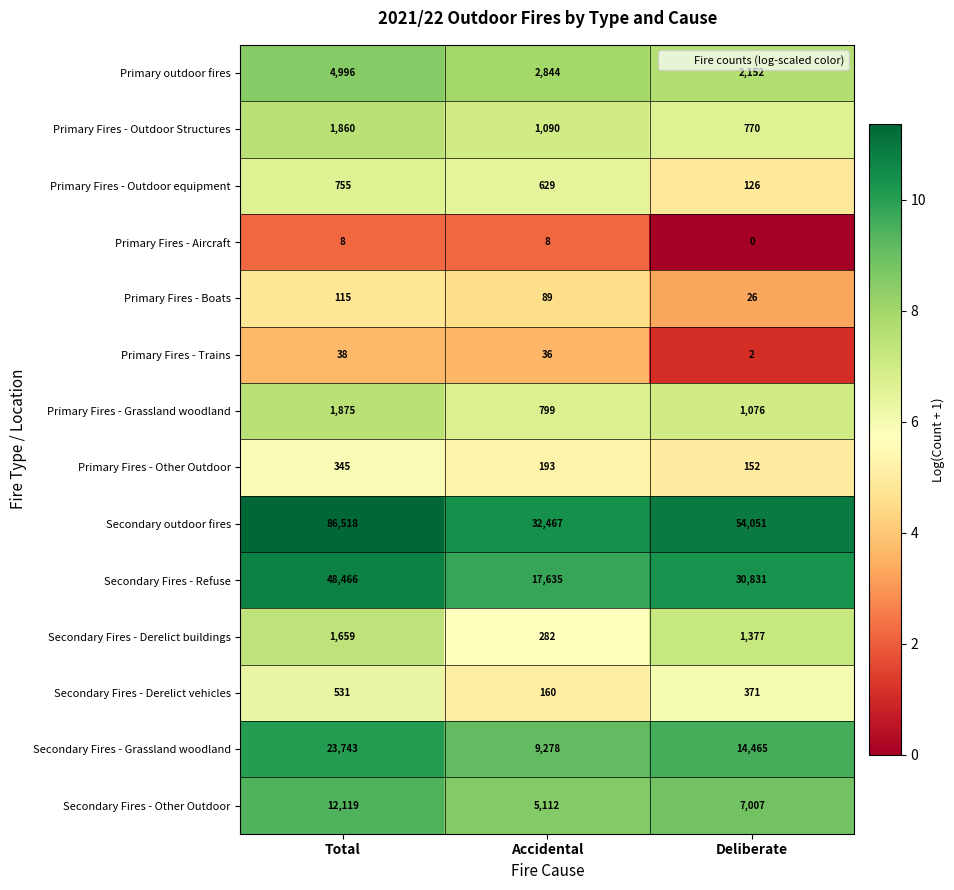

What is the greatest value displayed?

86518